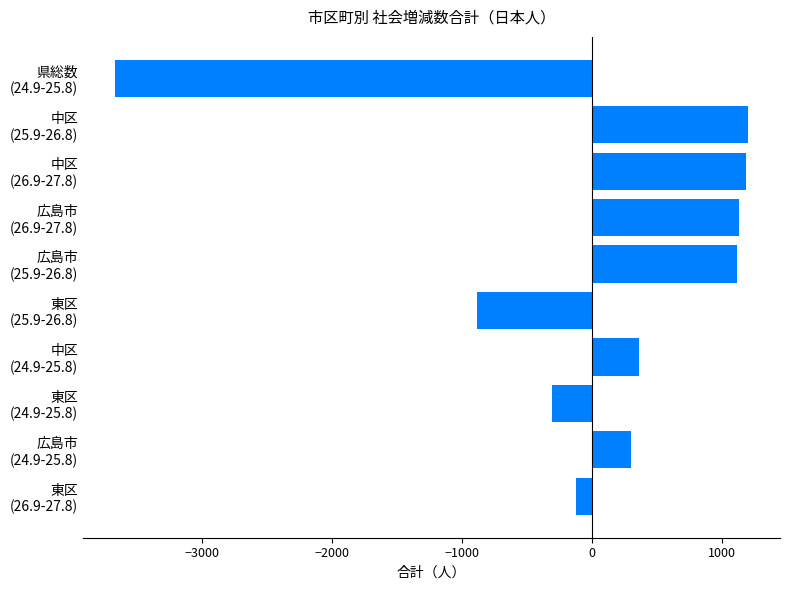

What is the sum of all values?

312